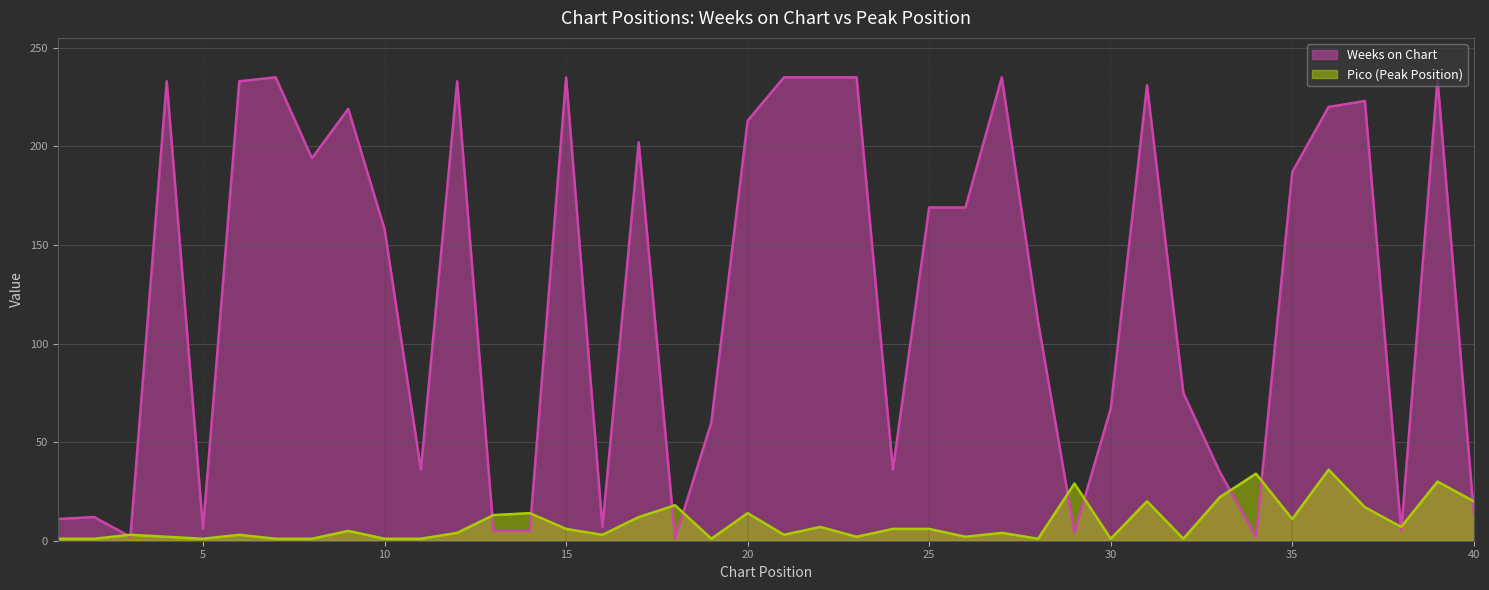

The value of Weeks on Chart at 27 is 235. True or false?

True